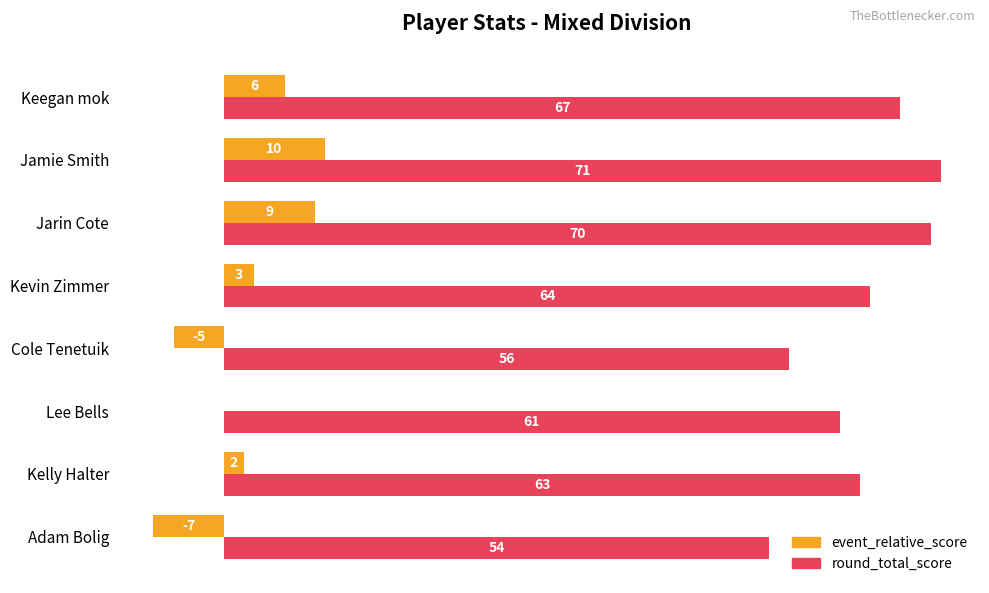

Which category has the highest value across all series?

Jamie Smith